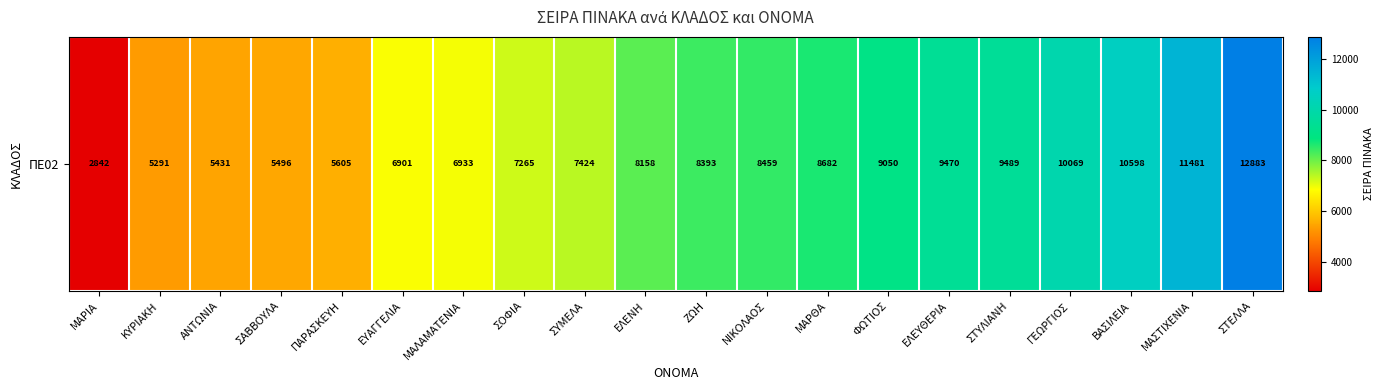

Where does the data first go above 8393?

ΝΙΚΟΛΑΟΣ